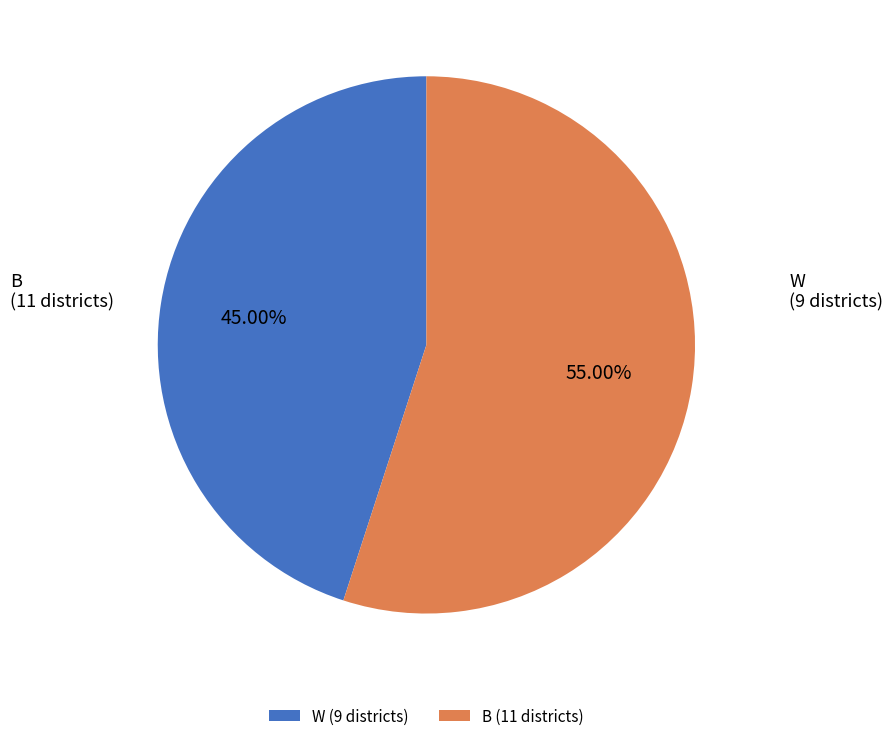

What portion of the pie excludes W?

55.0%